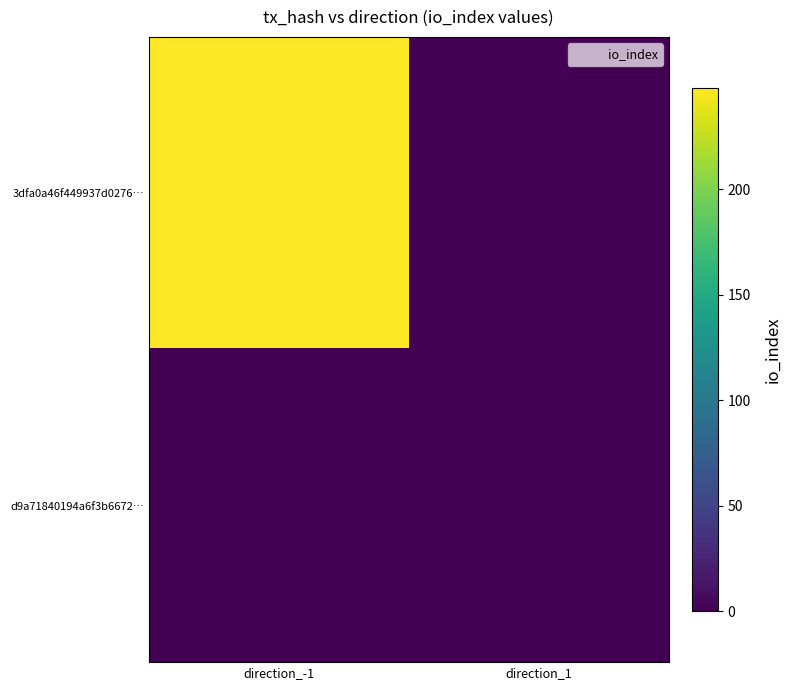

Which series has the widest spread of values?

3dfa0a46f449937d0276…